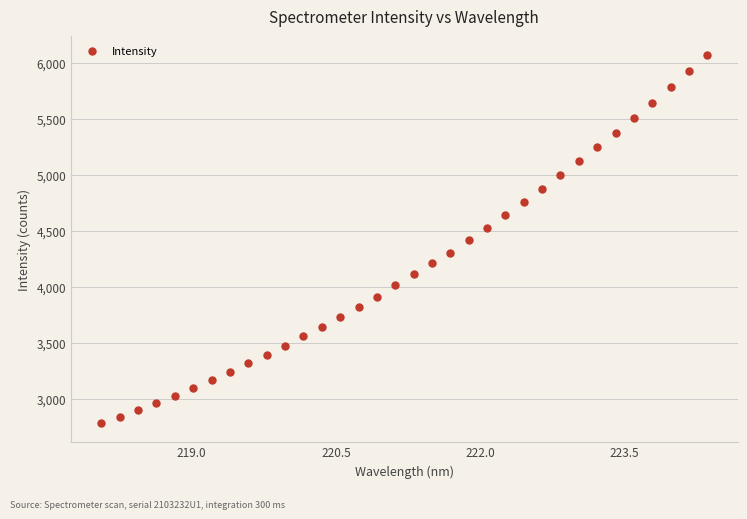

What is the range of X values (max minus min)?

6.3